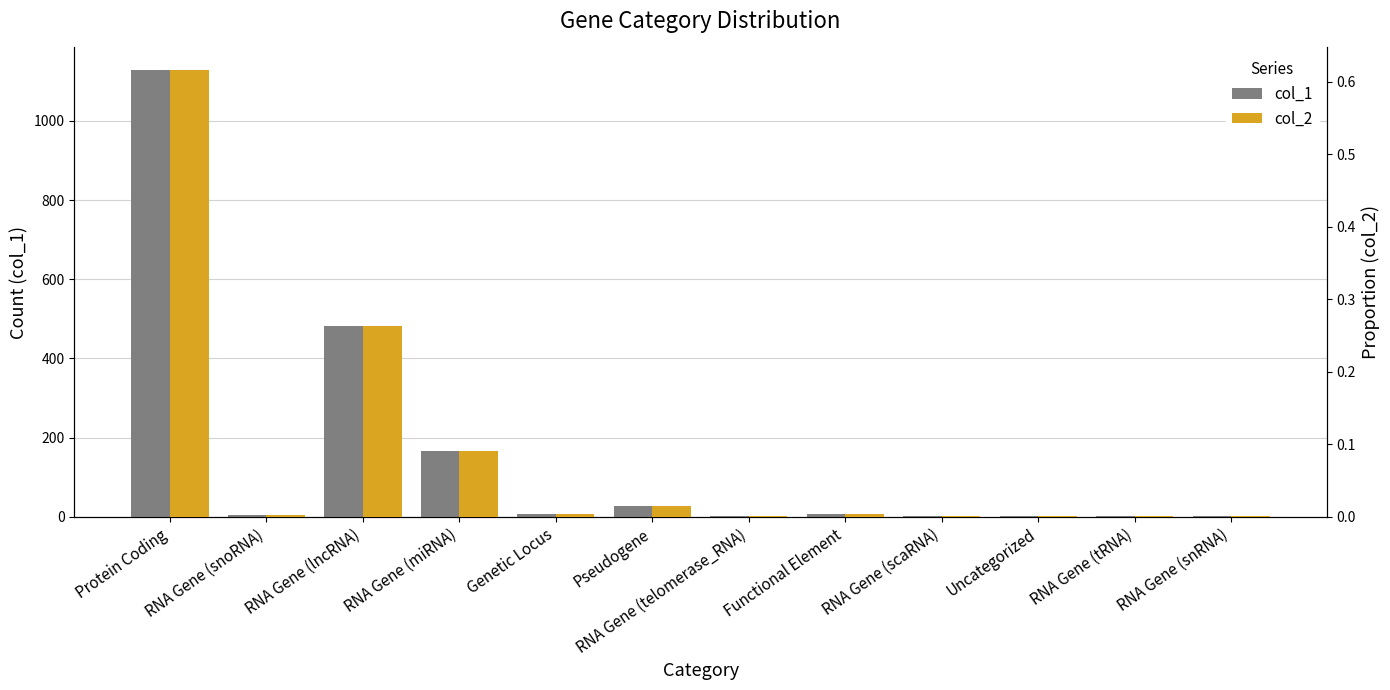

What is the sum of all col_2 values?

1.0